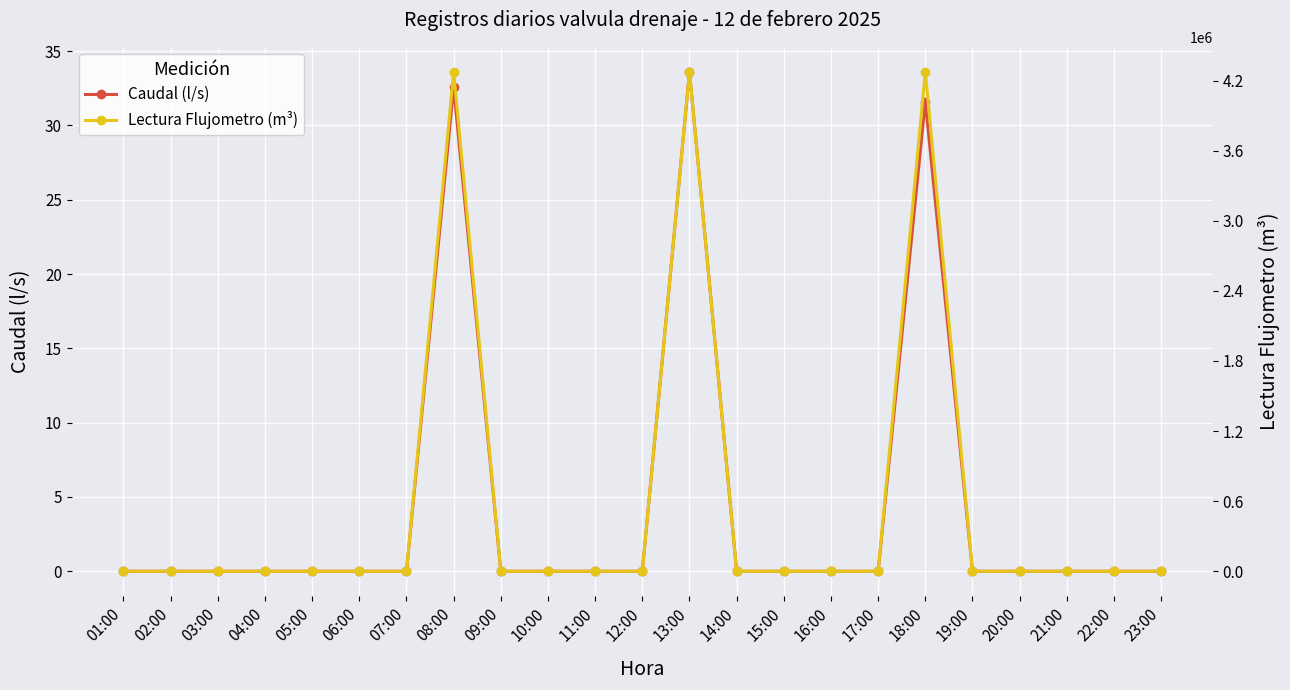

Is the value of Lectura Flujometro (m³) at 23:00 greater than the value of Caudal (l/s) at 09:00?

No